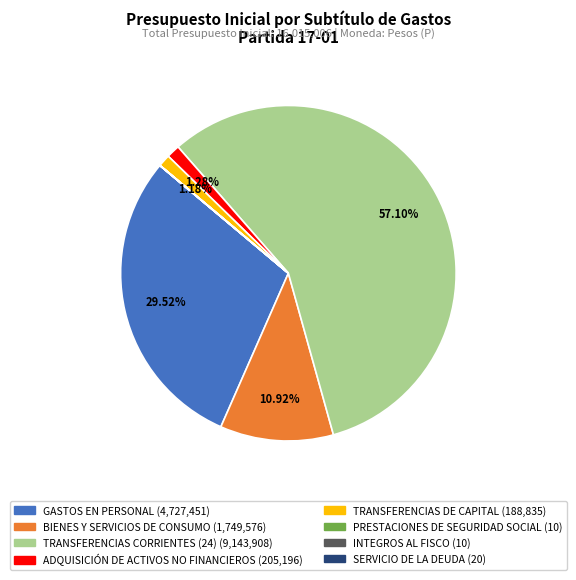

Does TRANSFERENCIAS CORRIENTES (24) represent more than half of the total?

Yes